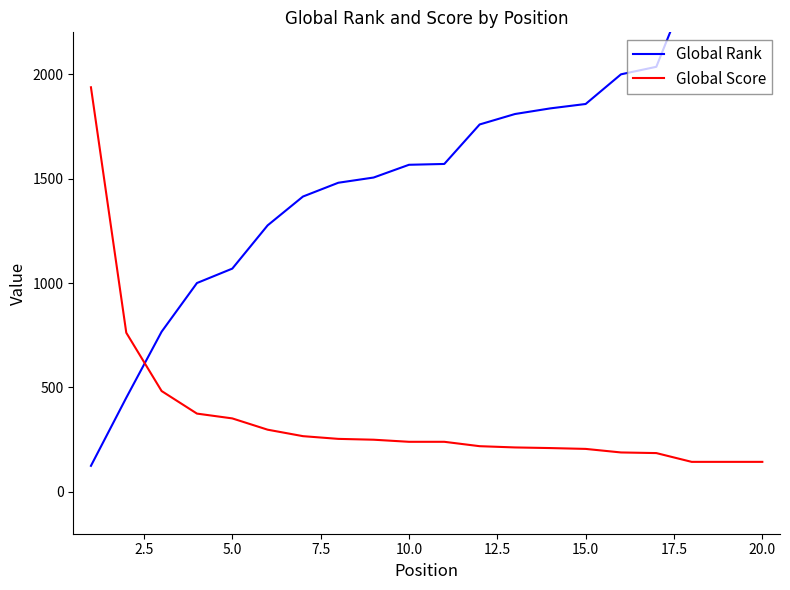

The value of Global Score at 15.0 is 412. True or false?

False